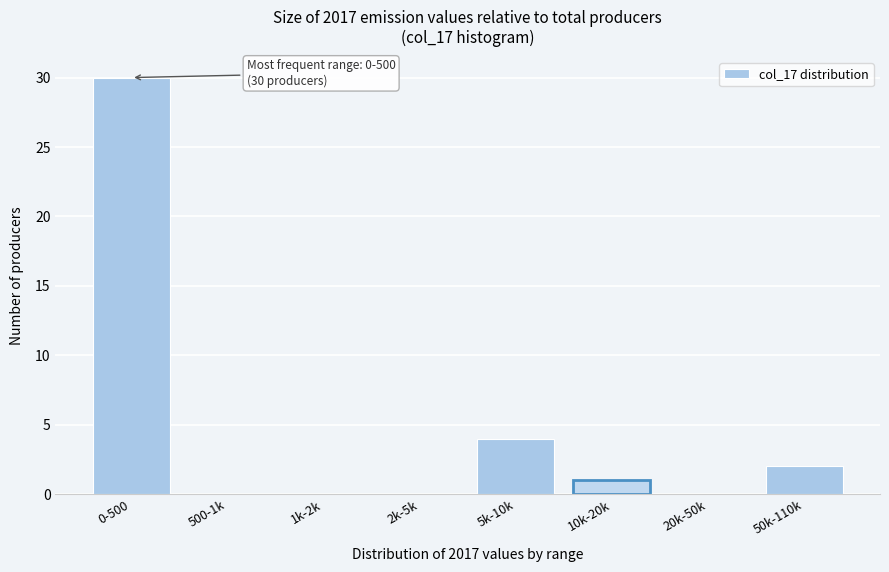

Reading right to left, list all the values displayed in this chart.

50k-110k=2	20k-50k=0	10k-20k=1	5k-10k=4	2k-5k=0	1k-2k=0	500-1k=0	0-500=30